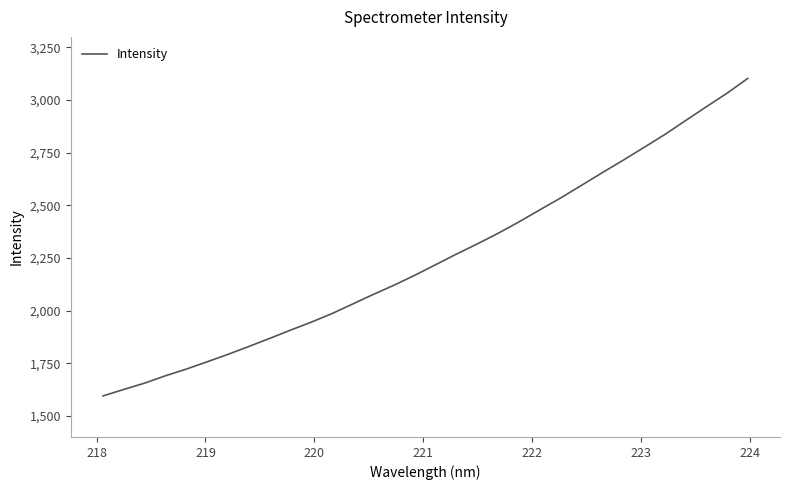

Reading left to right, transcribe all the data shown in this chart.

1594.9	1625.7	1655.9	1690.6	1722.3	1757.0	1792.2	1829.6	1867.9	1907.1	1945.0	1985.9	2031.7	2077.5	2121.6	2168.9	2219.0	2269.3	2317.5	2368.0	2422.1	2479.0	2535.4	2595.1	2655.2	2714.2	2774.8	2835.9	2902.1	2967.8	3032.4	3102.8